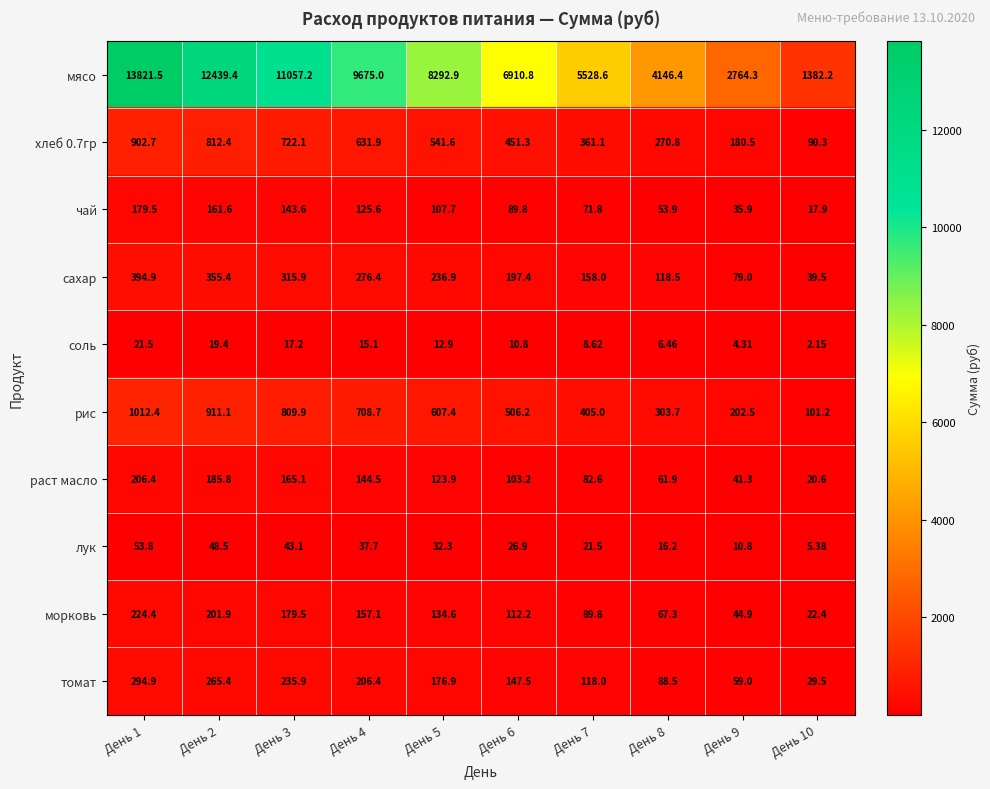

Which label corresponds to the largest value in the chart?

День 1